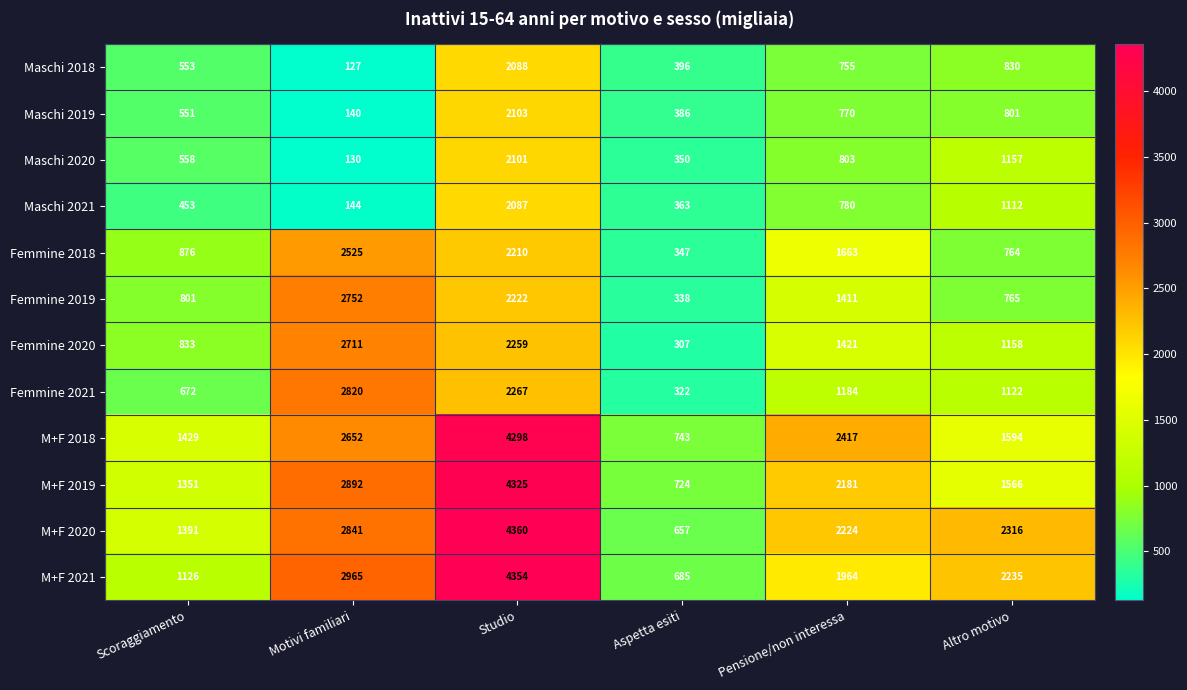

What is the difference between the maximum and second lowest values in the Femmine 2018 series?

1761